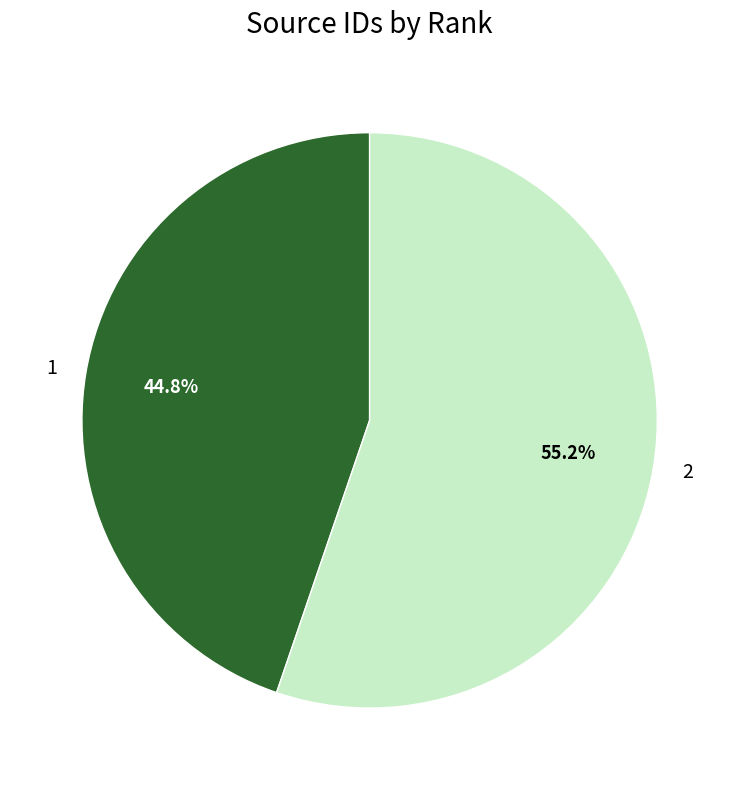

Is the sum of 2 and 1 greater than half?

Yes